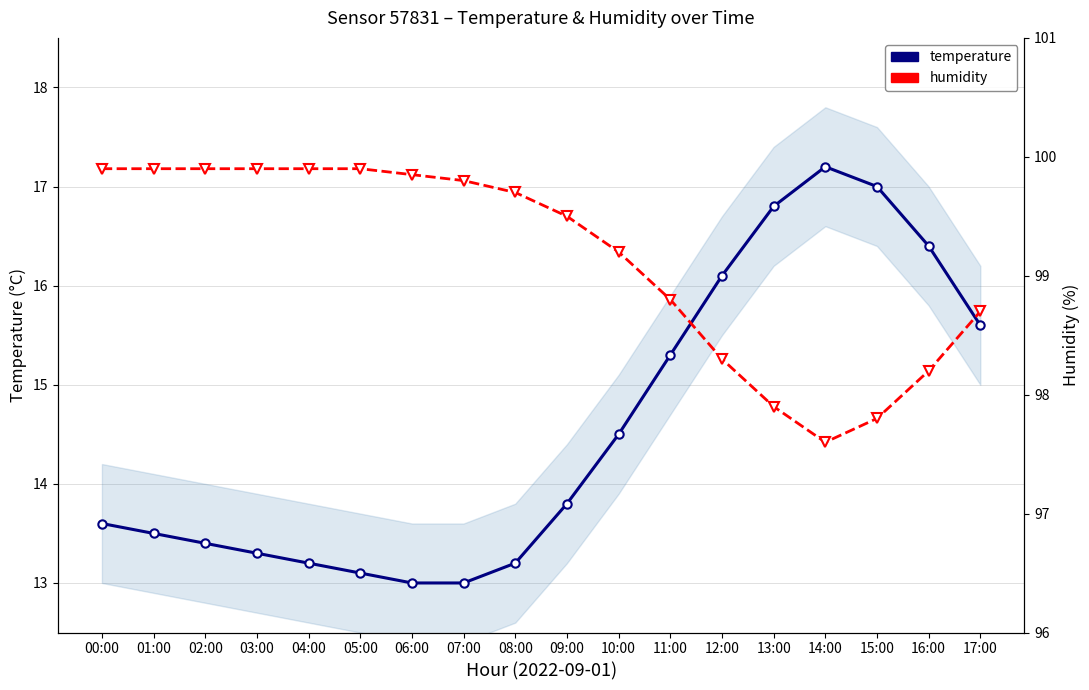

At which category does humidity reach its first local valley?

14:00